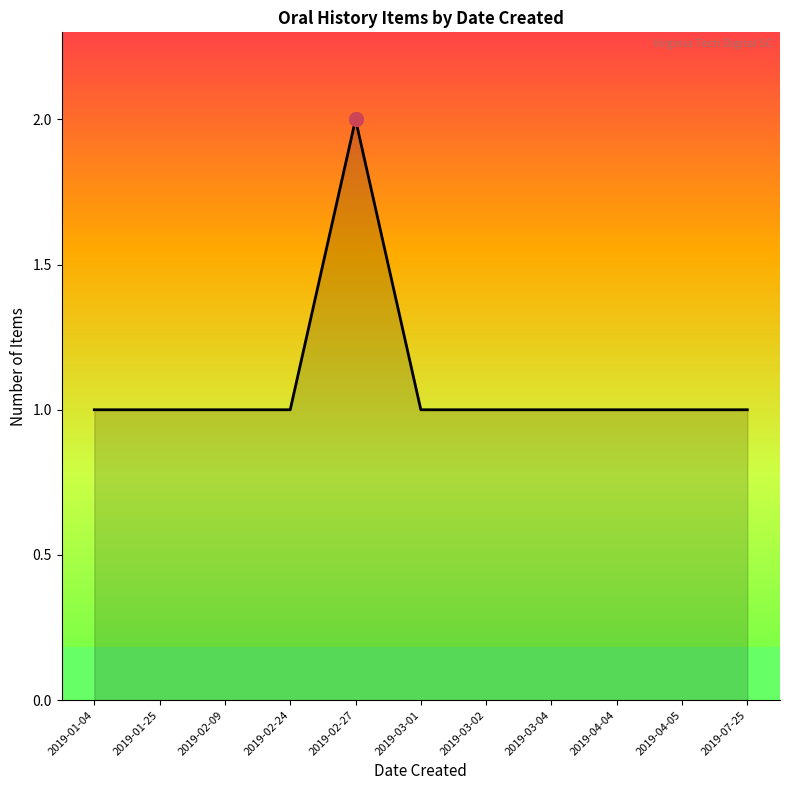

At which category does the chart reach its minimum across all series?

2019-01-04